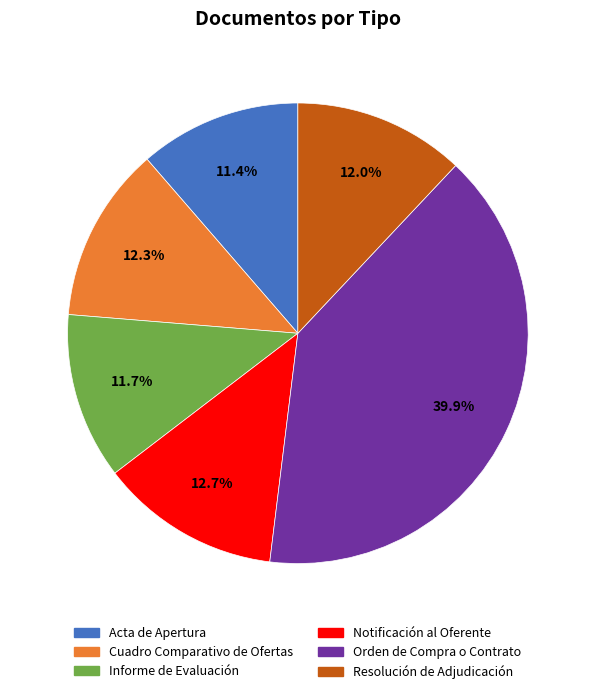

How much of the chart is everything except Resolución de Adjudicación?

88.0%